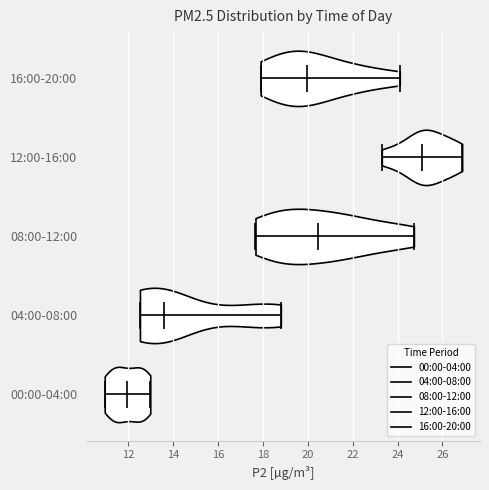

What is the highest point the violin for 00:00-04:00 reaches on the x-axis? The values are not printed on the chart, so give them approximately, as read against the axis.

13.0